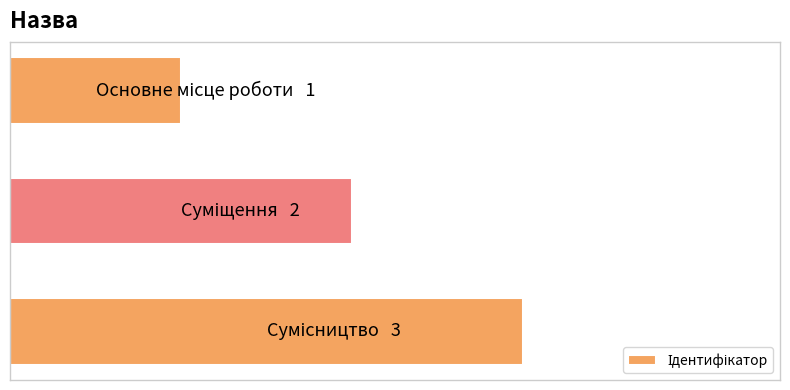

Are the bars horizontal?

Yes